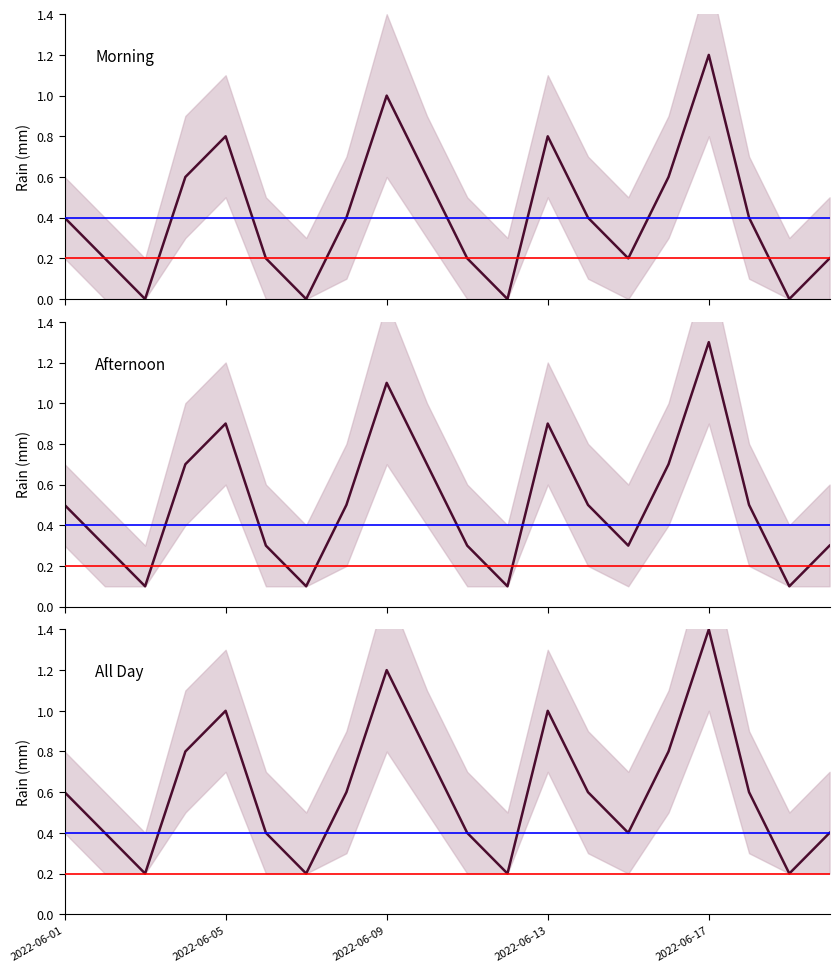

What is the difference between the second highest and second lowest values?

1.0